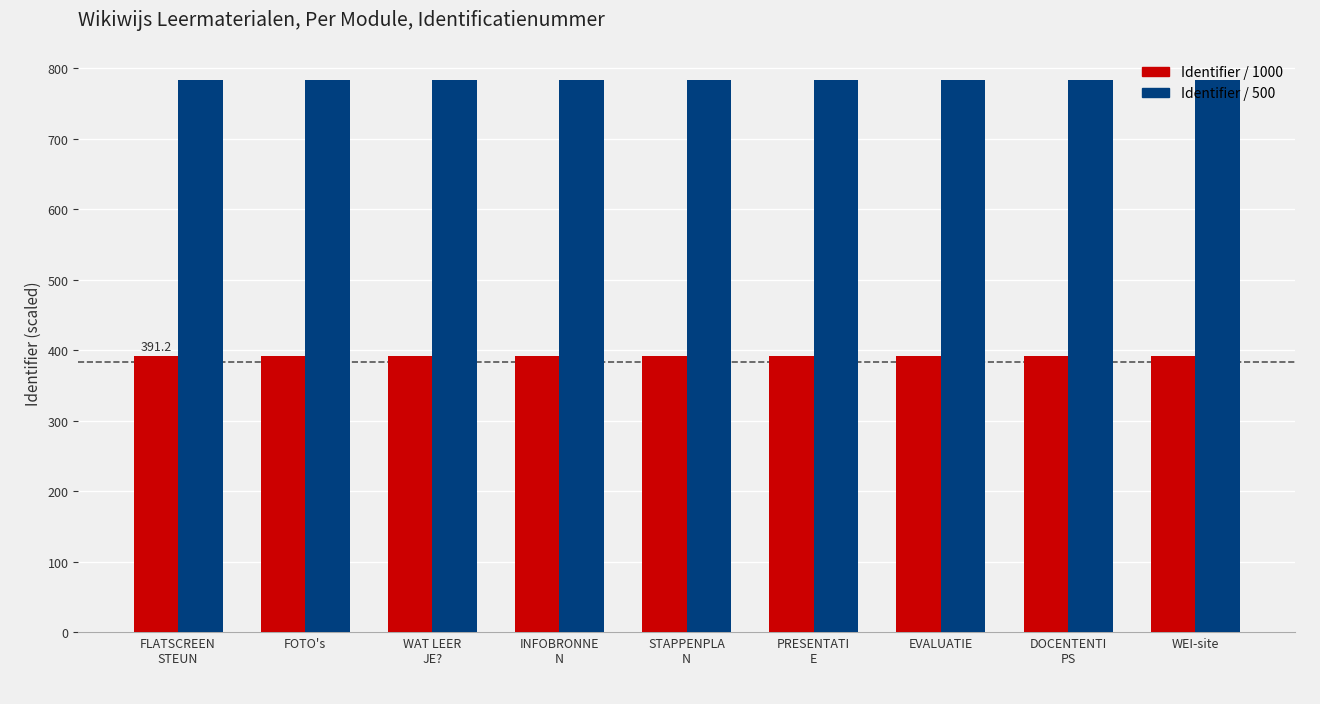

The value of Identifier / 1000 at STAPPENPLA
N is 683.4. True or false?

False